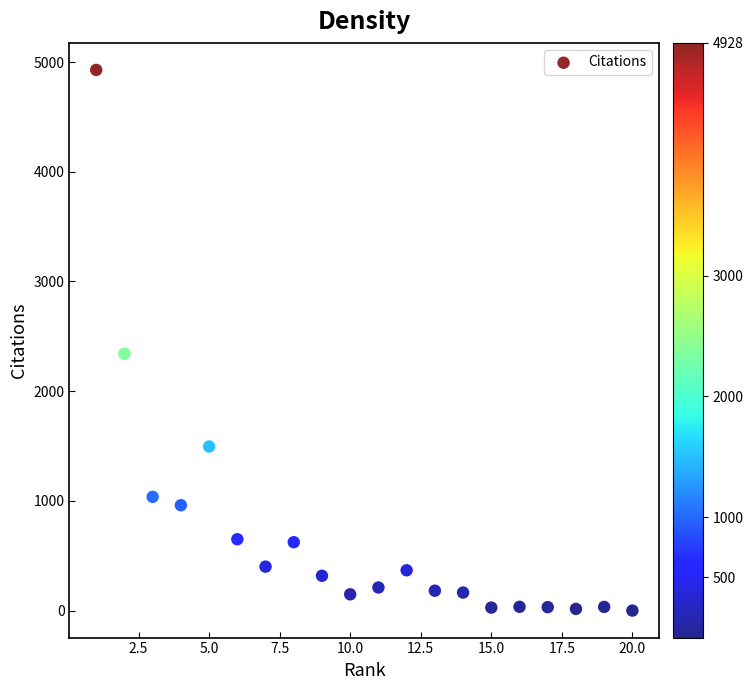

What is the range of Y values (max minus min)?

4927